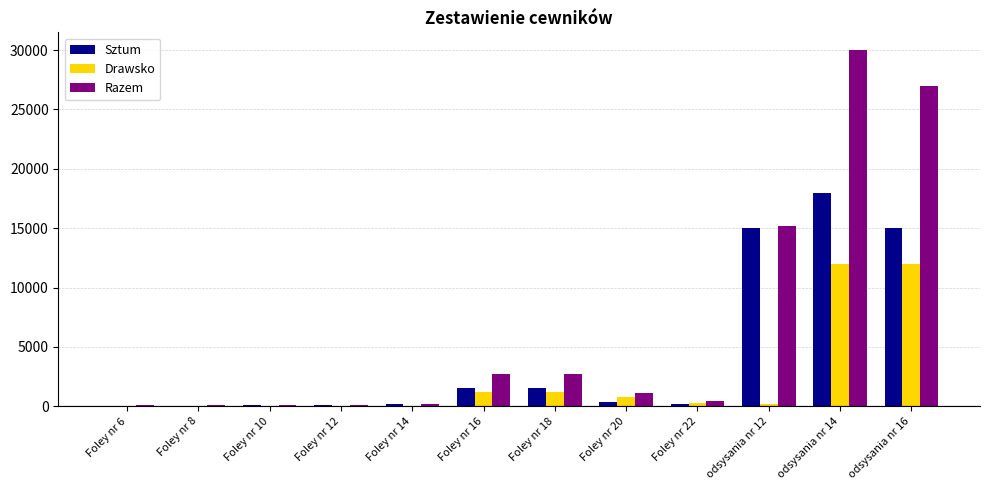

What is the sum of all Razem values?

79705